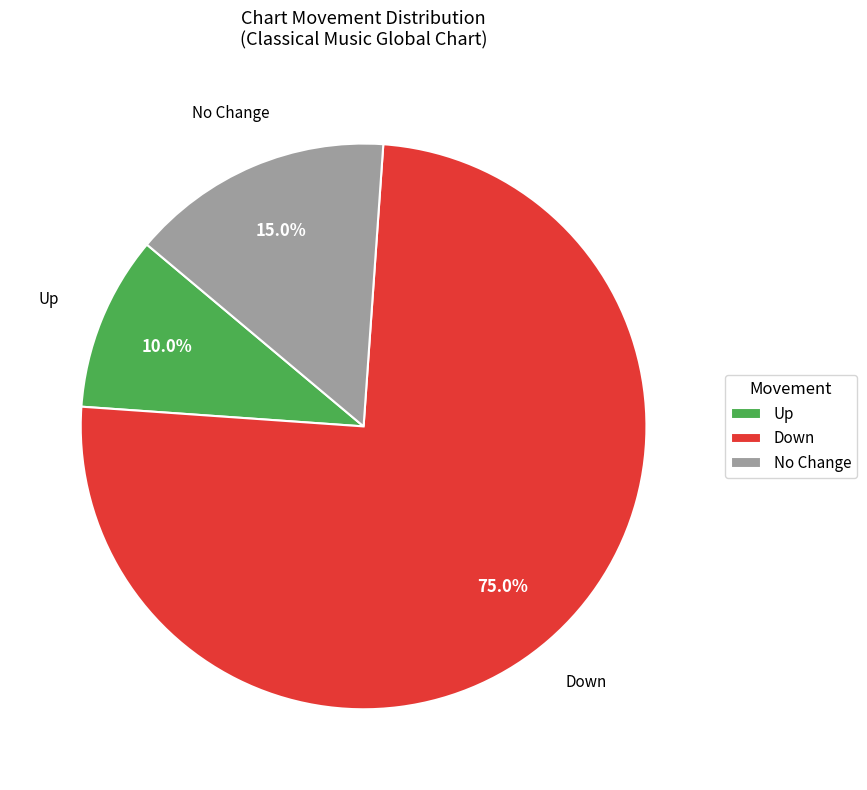

Is there any slice that represents more than half of the pie?

Yes